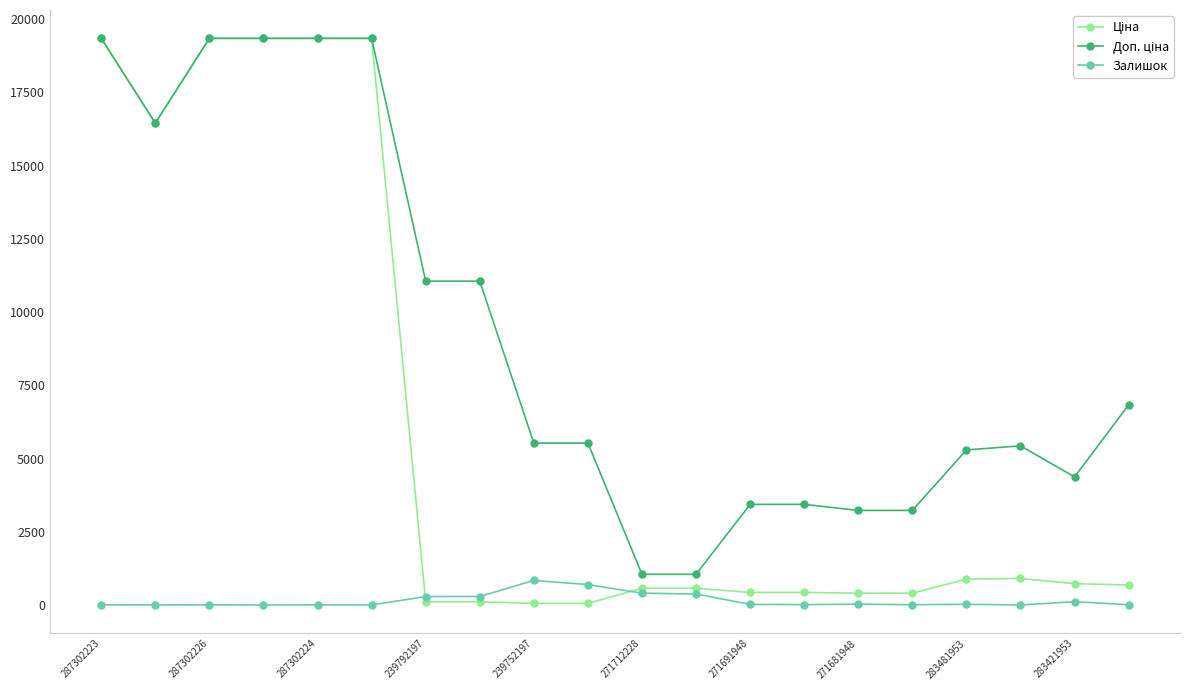

What is the maximum value shown in the chart?

19343.1